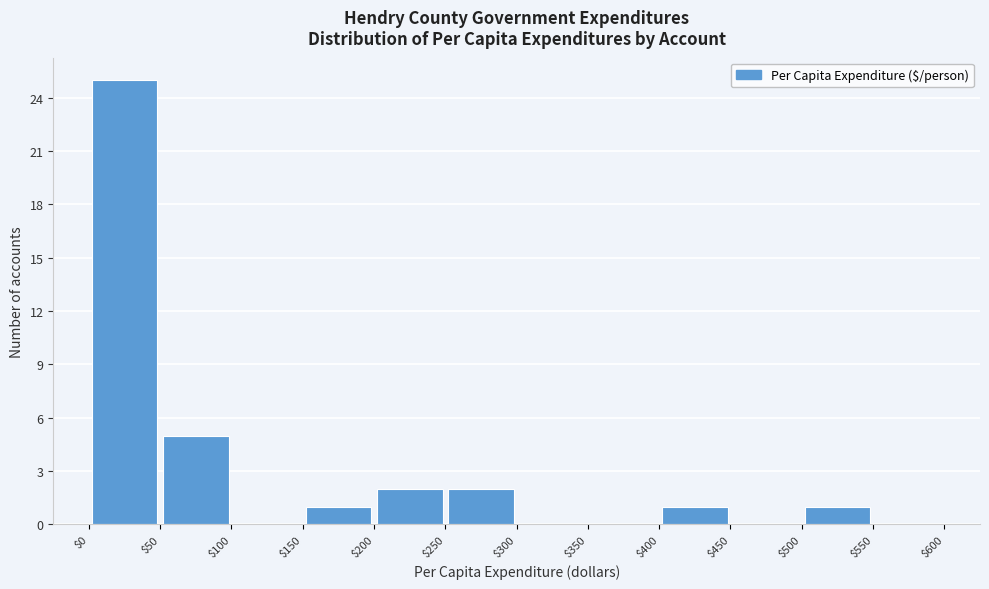

Reading left to right, transcribe this chart: for each bar, give the range it covers on the x-axis and its height. The values are not printed on the chart, so give them approximately, as read against the axis.

$0 to $50: 25
$50 to $100: 5
$100 to $150: 0
$150 to $200: 1
$200 to $250: 2
$250 to $300: 2
$300 to $350: 0
$350 to $400: 0
$400 to $450: 1
$450 to $500: 0
$500 to $550: 1
$550 to $600: 0